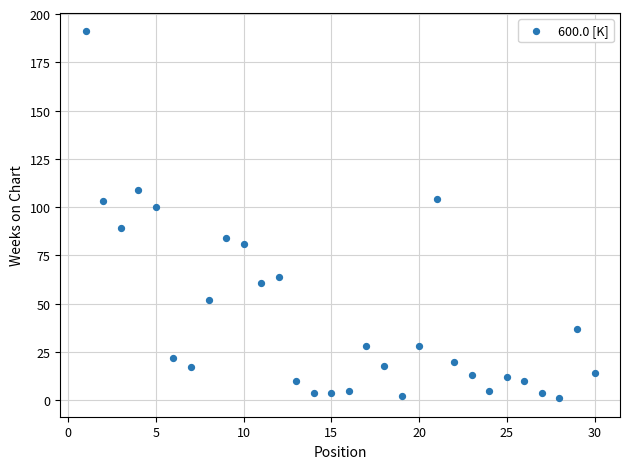

What Y value in the scatter plot is closest to 96?

100